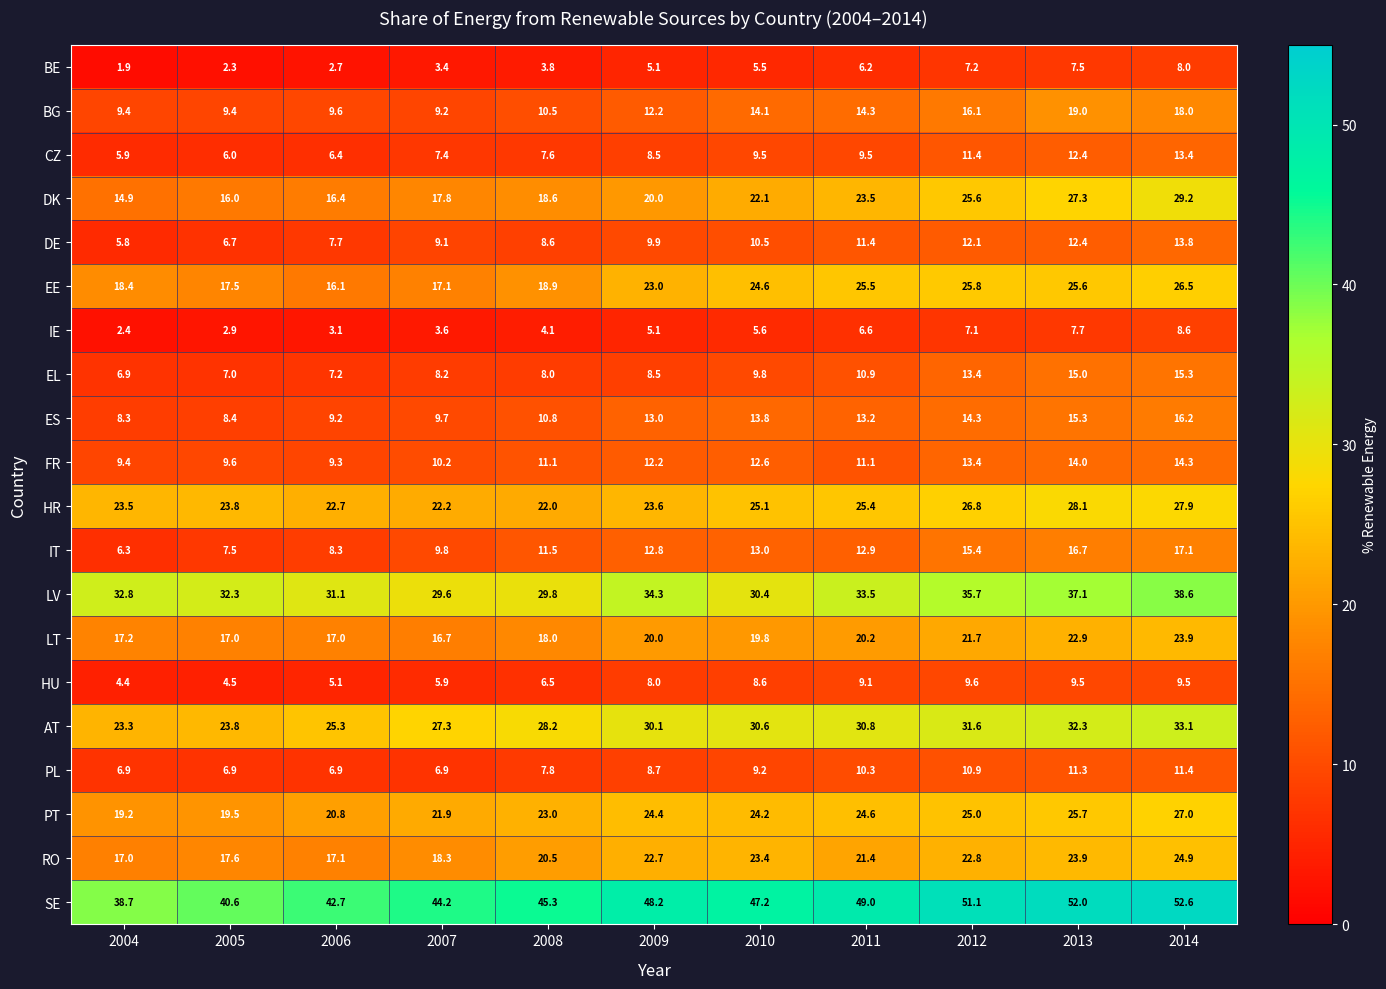

Is it true that SE equals 31.3 at 2013?

False